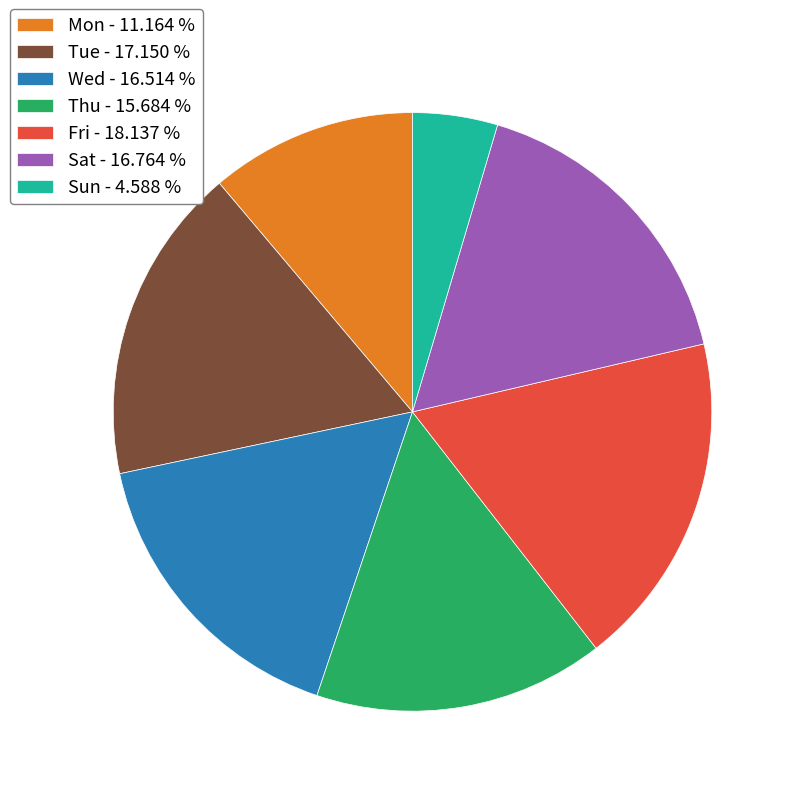

What is the largest slice in the pie chart?

Fri - 18.137 %